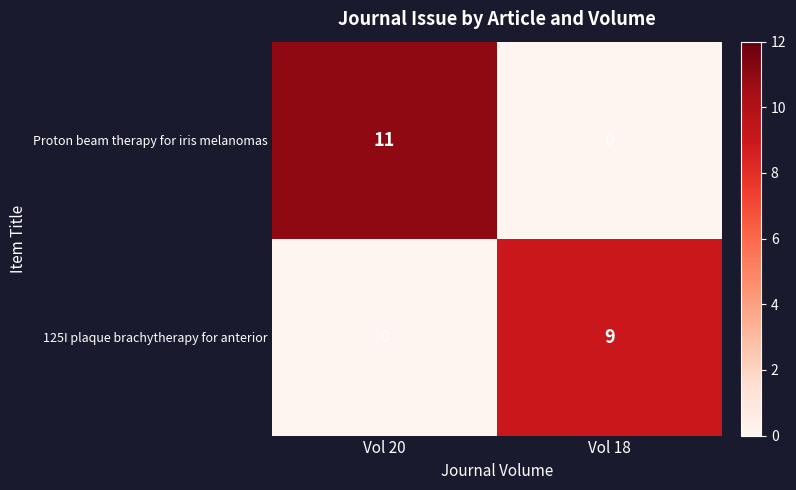

Which series has the largest total across all categories?

row_0